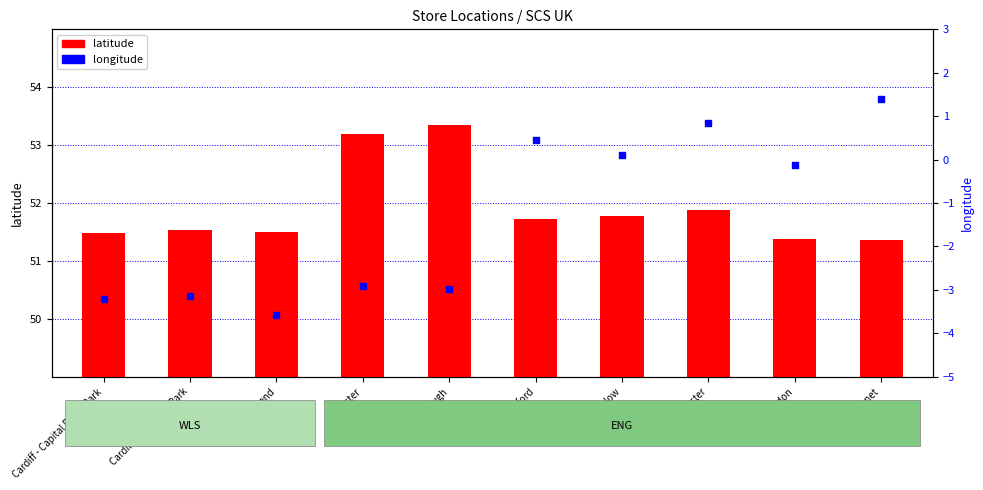

Which series reaches the minimum Y coordinate?

longitude